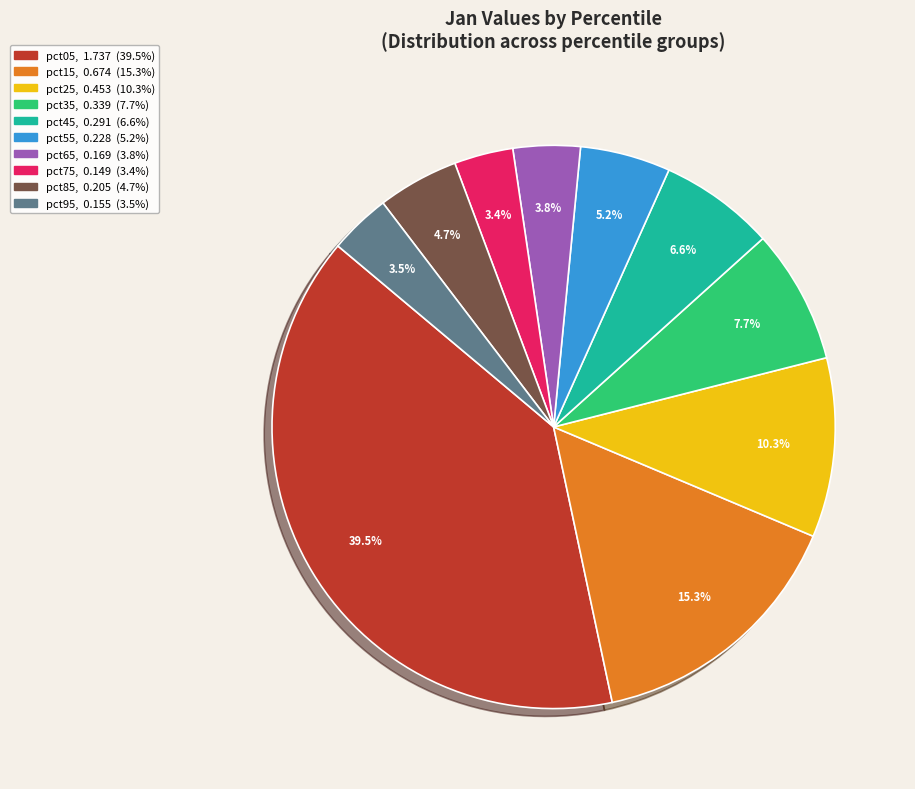

Does any single category account for the majority?

No